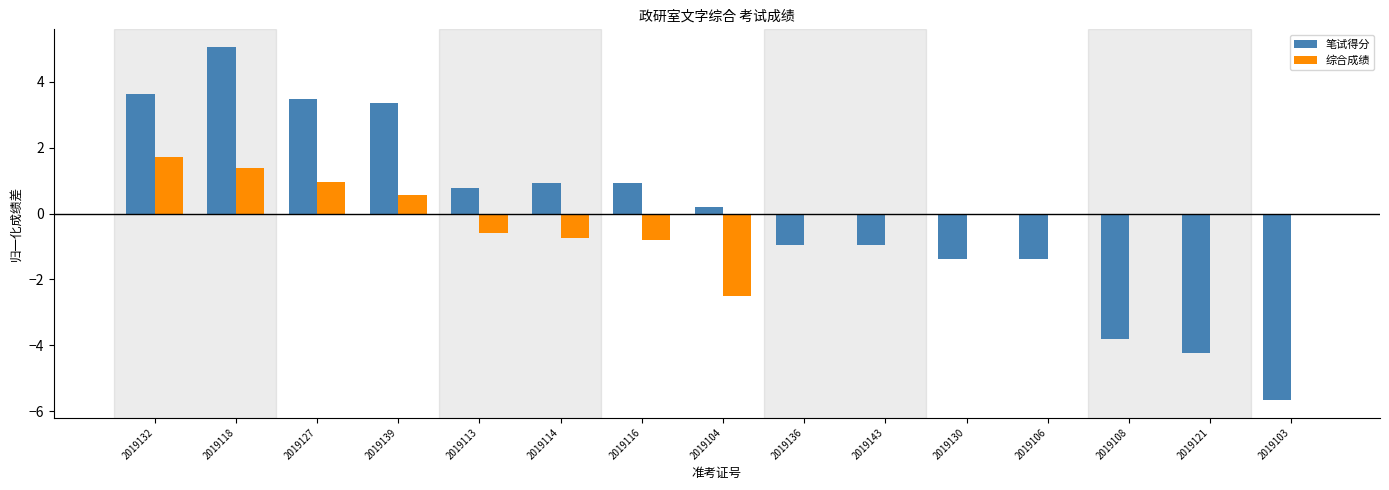

Is the value of 综合成绩 at 2019121 greater than the value of 笔试得分 at 2019106?

Yes